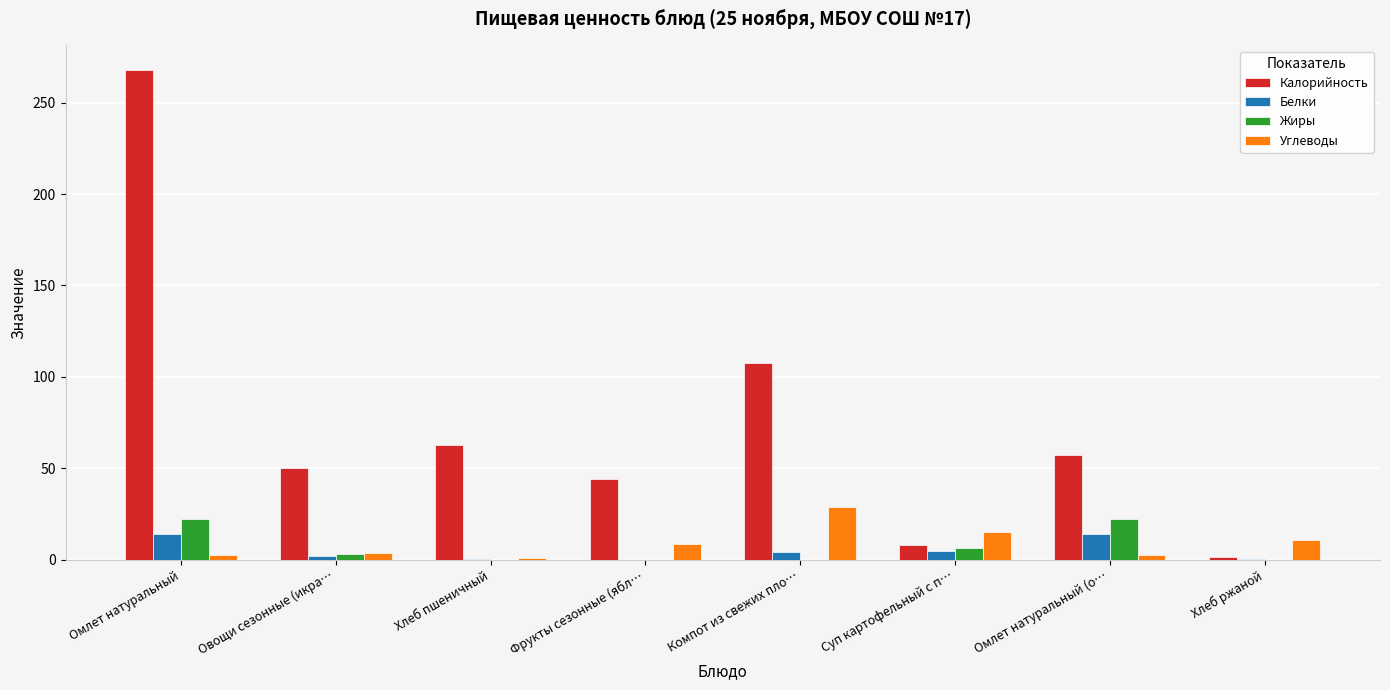

At which category is the sum across all series the highest?

Омлет натуральный